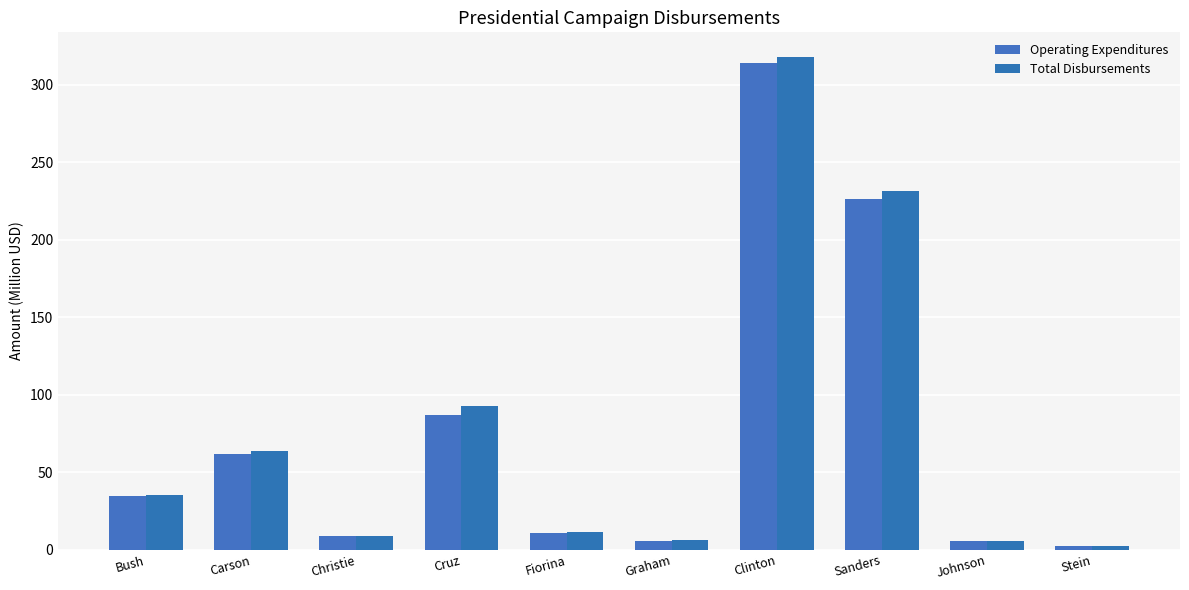

Reading left to right, what are all the values shown in this chart?

Operating Expenditures: 34.8	61.5	8.6	86.6	10.8	5.6	313.9	226.4	5.4	2.6
Total Disbursements: 35.4	63.4	8.7	92.8	11.3	6.0	317.9	231.7	5.4	2.6